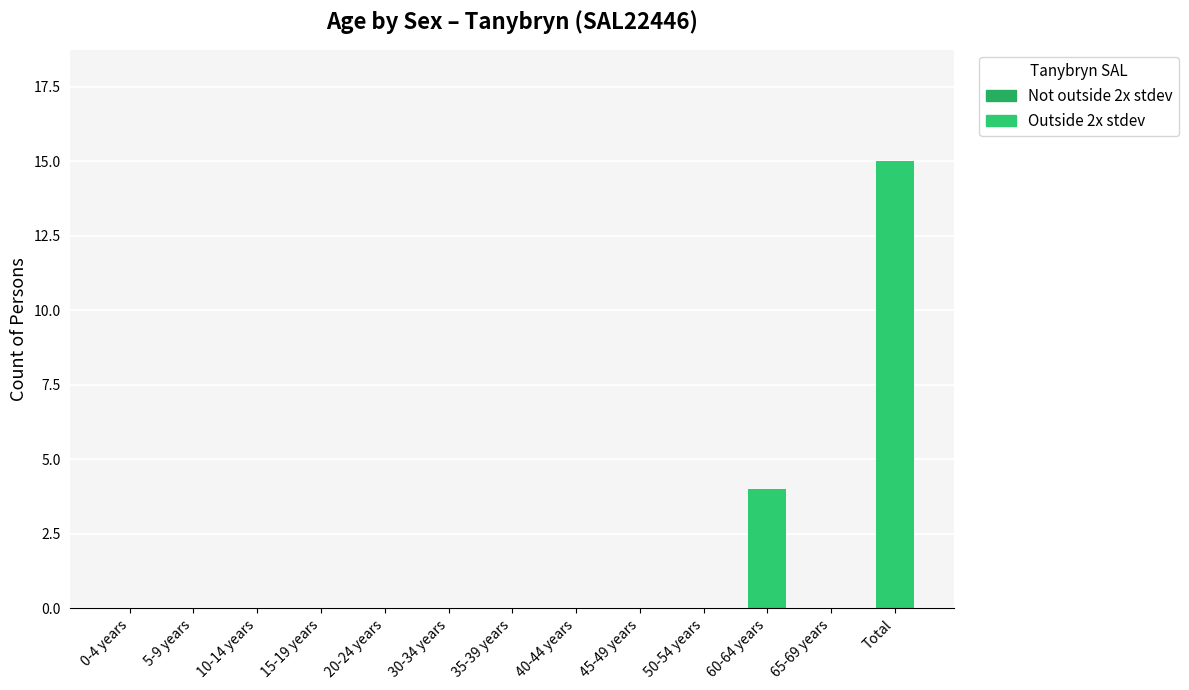

Is it true that the value at 60-64 years is 2?

False